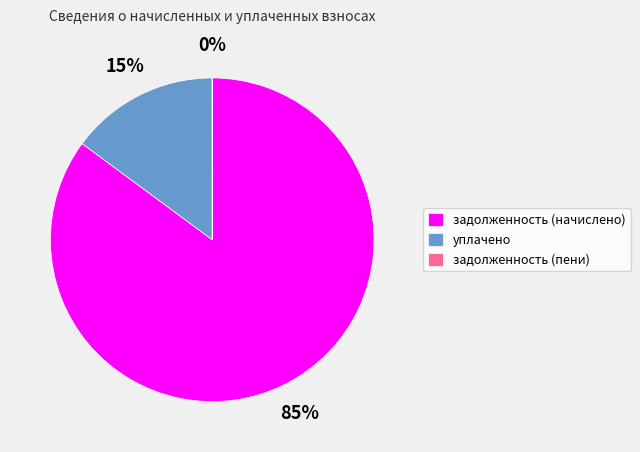

To the nearest percent, what portion does уплачено represent?

15%